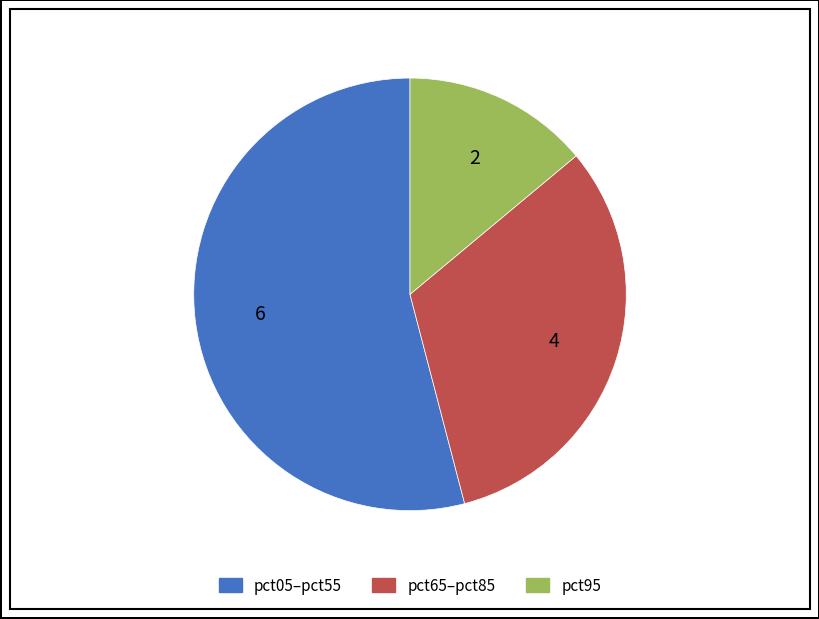

Is there a majority slice in this chart?

Yes